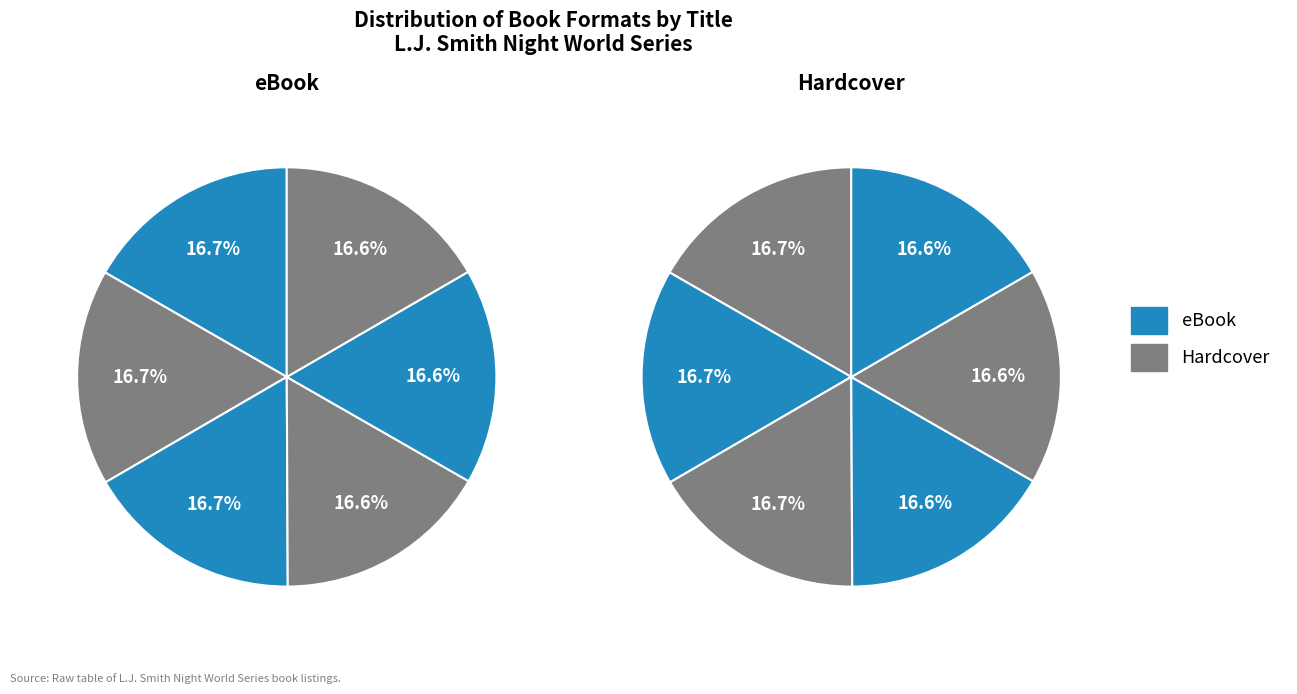

Combined, do Night World and Daughters of Darkness account for over 50%?

No